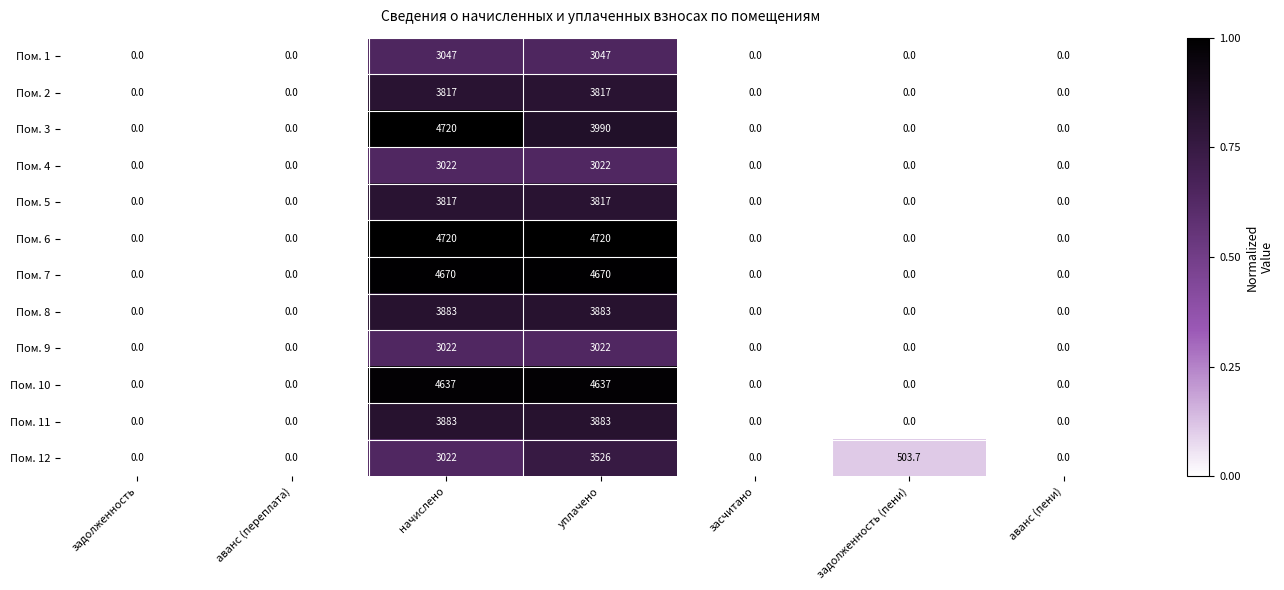

The Пом. 9 series shows 4006.2 at уплачено. True or false?

False